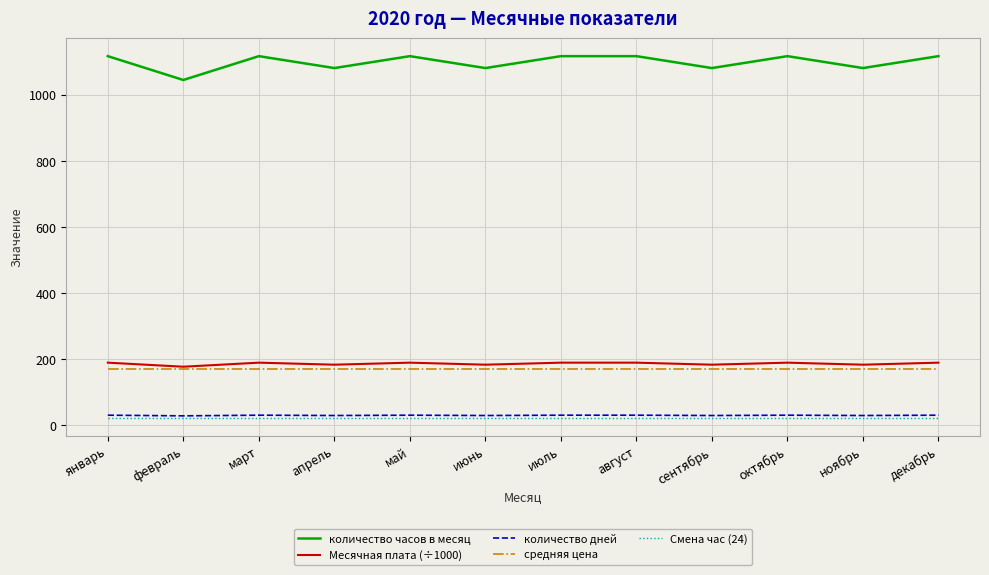

What position from the right is май?

8